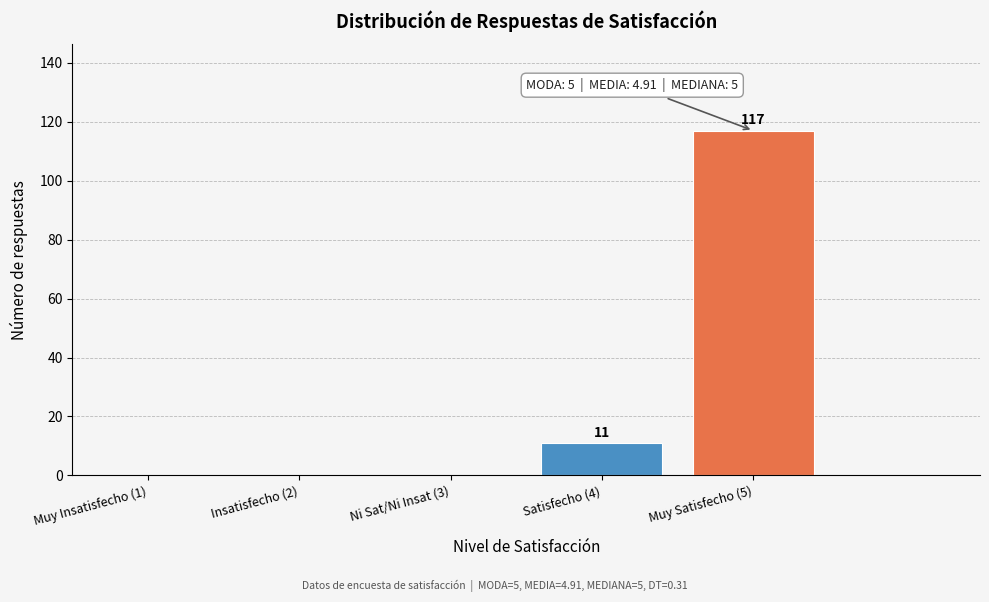

Reading left to right, what are all the values shown in this chart?

Muy Insatisfecho (1)=0	Insatisfecho (2)=0	Ni Sat/Ni Insat (3)=0	Satisfecho (4)=11	Muy Satisfecho (5)=117